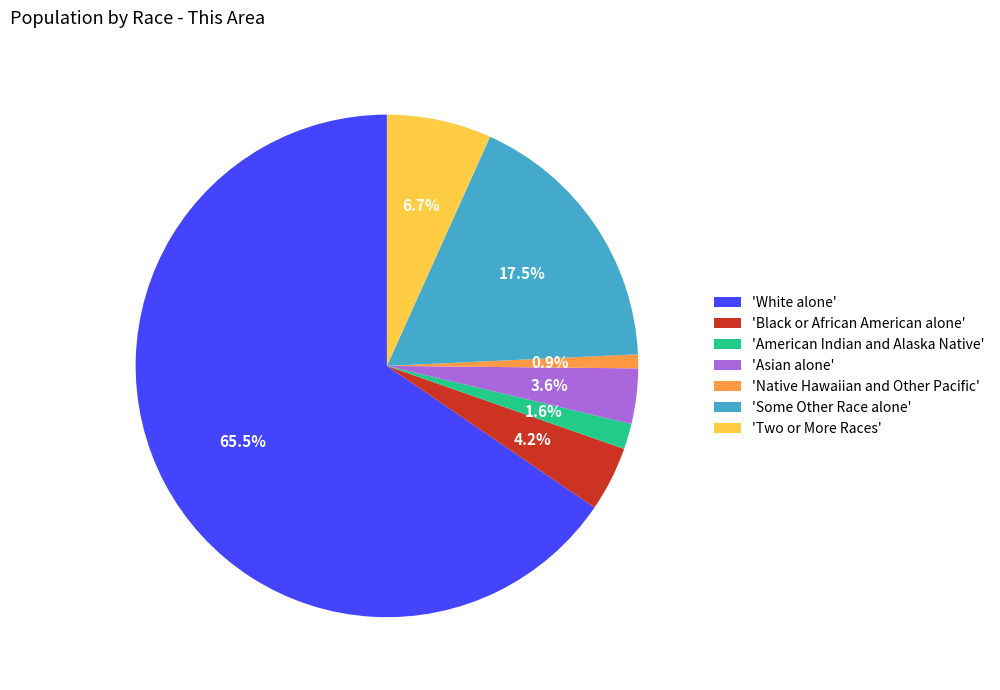

Combined, what portion of the pie is 'Black or African American alone' and 'Native Hawaiian and Other Pacific'?

5.1%